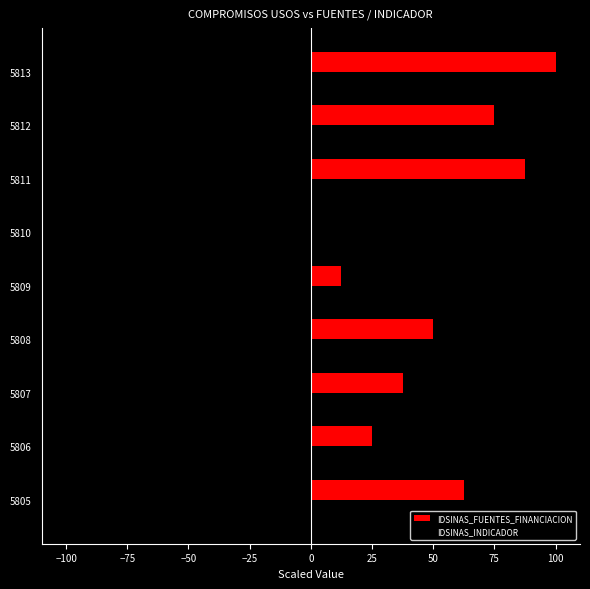

What is the total value across all series at 5805?

-37.5